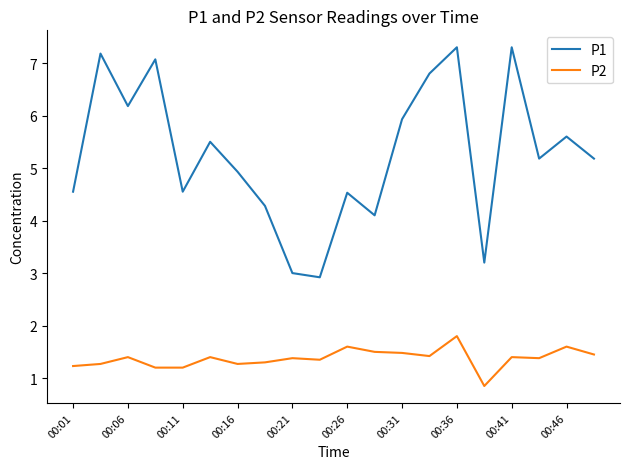

List the series in order of their overall mean, lowest first.

P2, P1